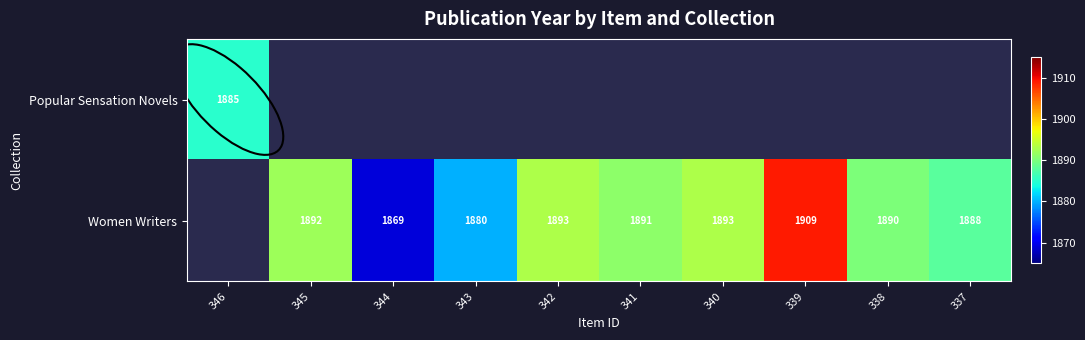

The value of Popular Sensation Novels at 346 is 2577. True or false?

False